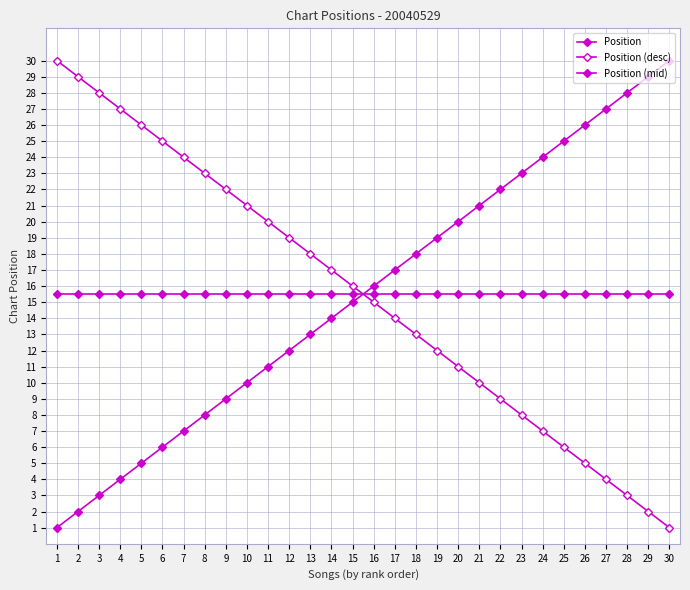

What is the highest value of the Position series?

30.0